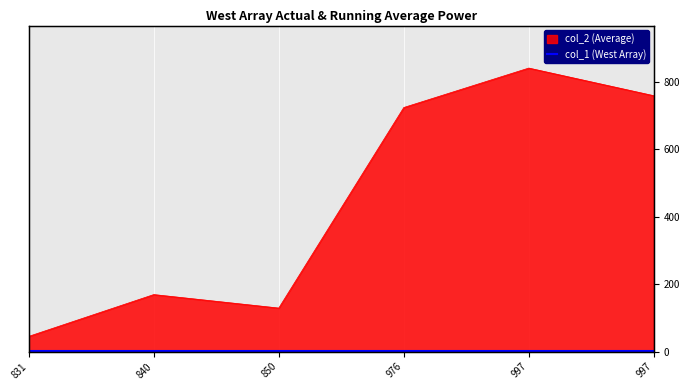

What is the difference between the maximum and minimum values?

796